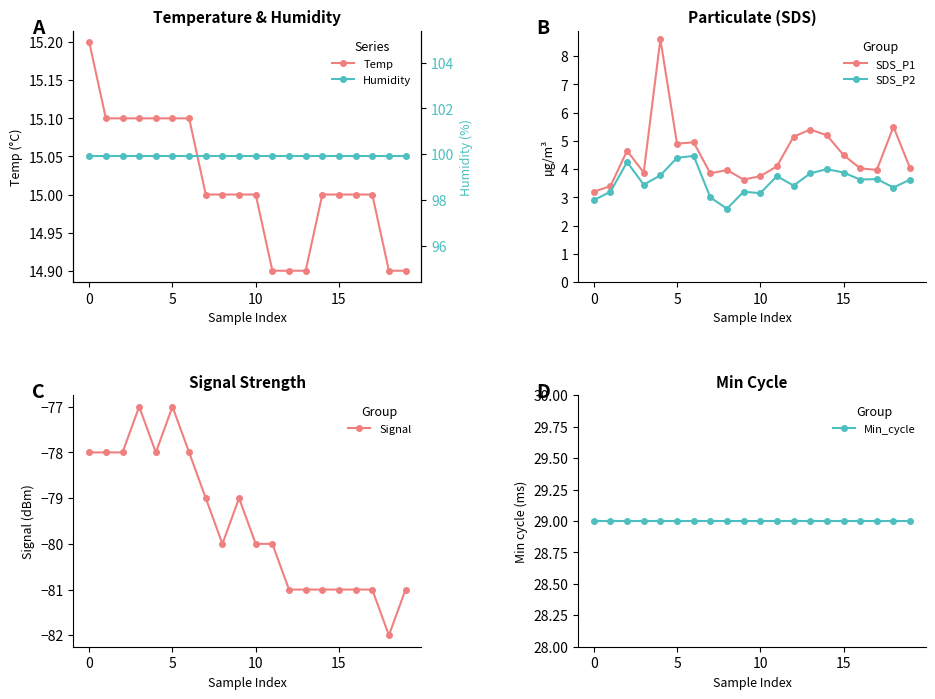

At which label is Temp closest to 15?

7